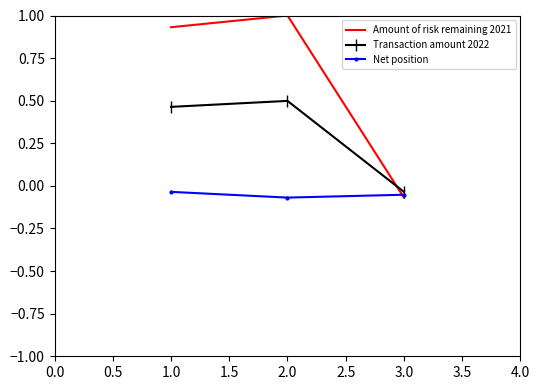

Where is Transaction amount 2022 nearest to the value 0?

3.0